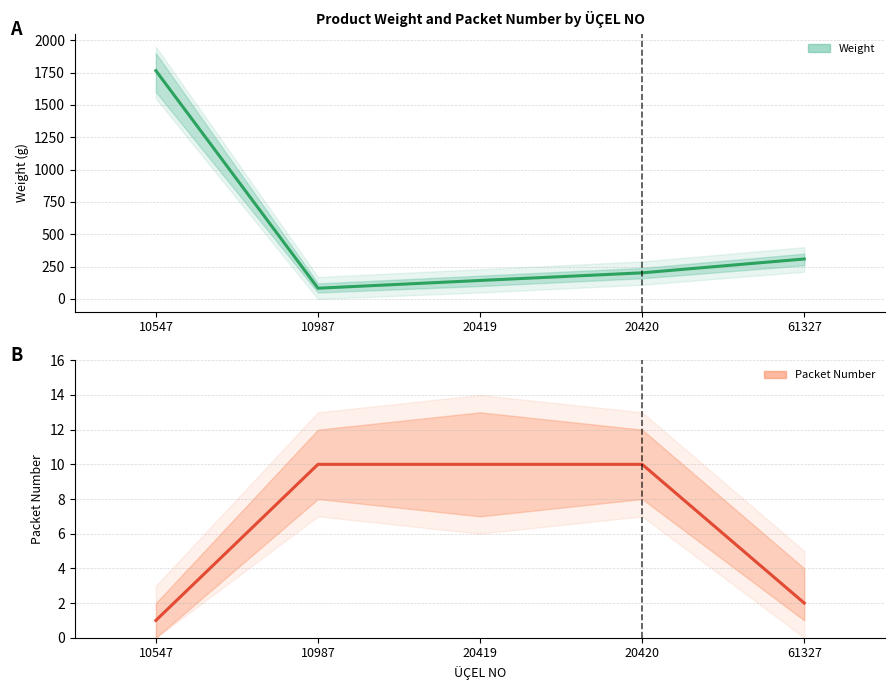

What is the approximate value of WEIGHT estimate at 10547, to the nearest 100?

1800